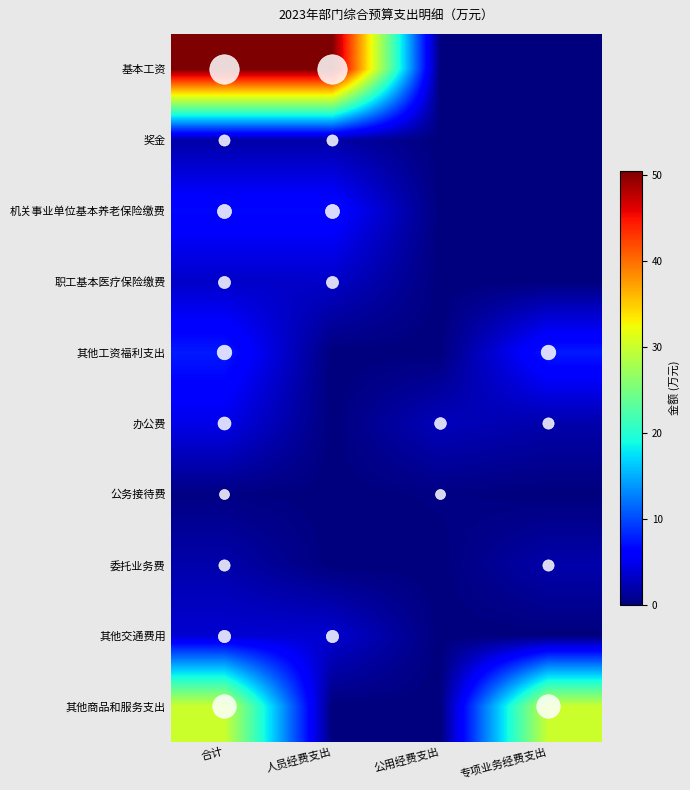

List the series in order of their peak value, highest first.

基本工资, 其他商品和服务支出, 其他工资福利支出, 机关事业单位基本养老保险缴费, 办公费, 其他交通费用, 职工基本医疗保险缴费, 委托业务费, 奖金, 公务接待费